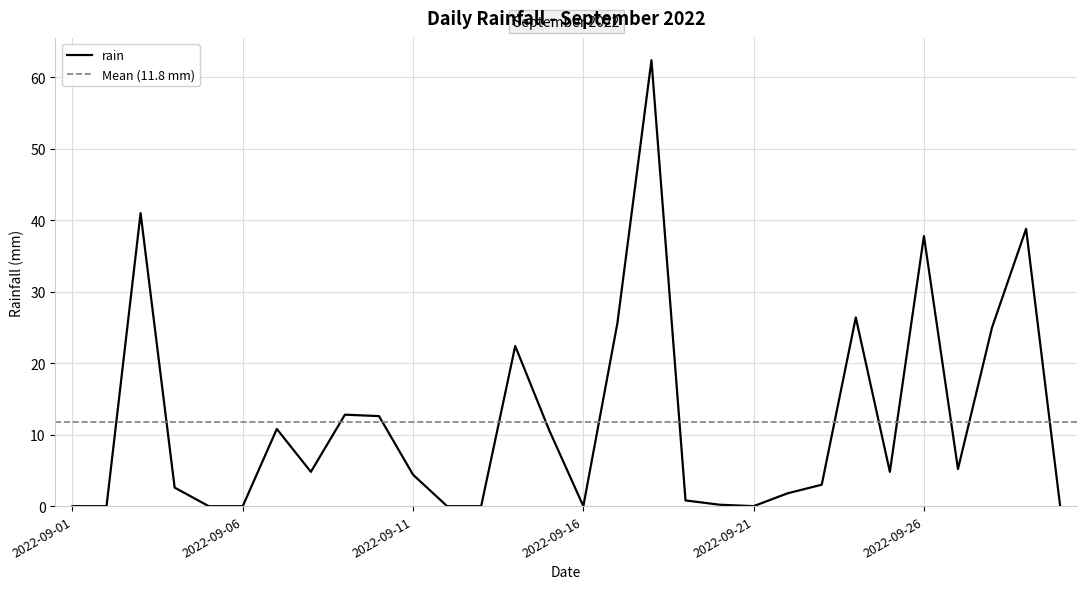

What is the change in value from 2022-09-18 to 2022-09-29?

-23.6